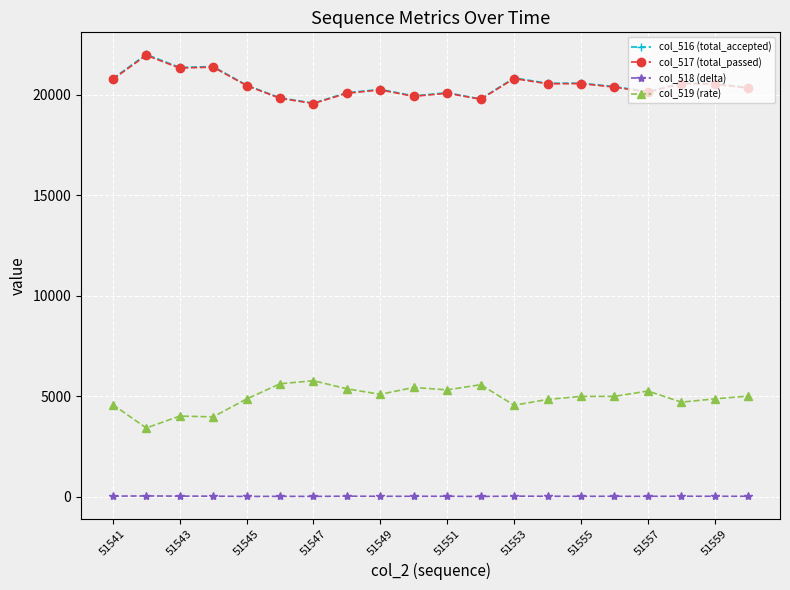

What is the lowest value of the col_517 (total_passed) series?

19557